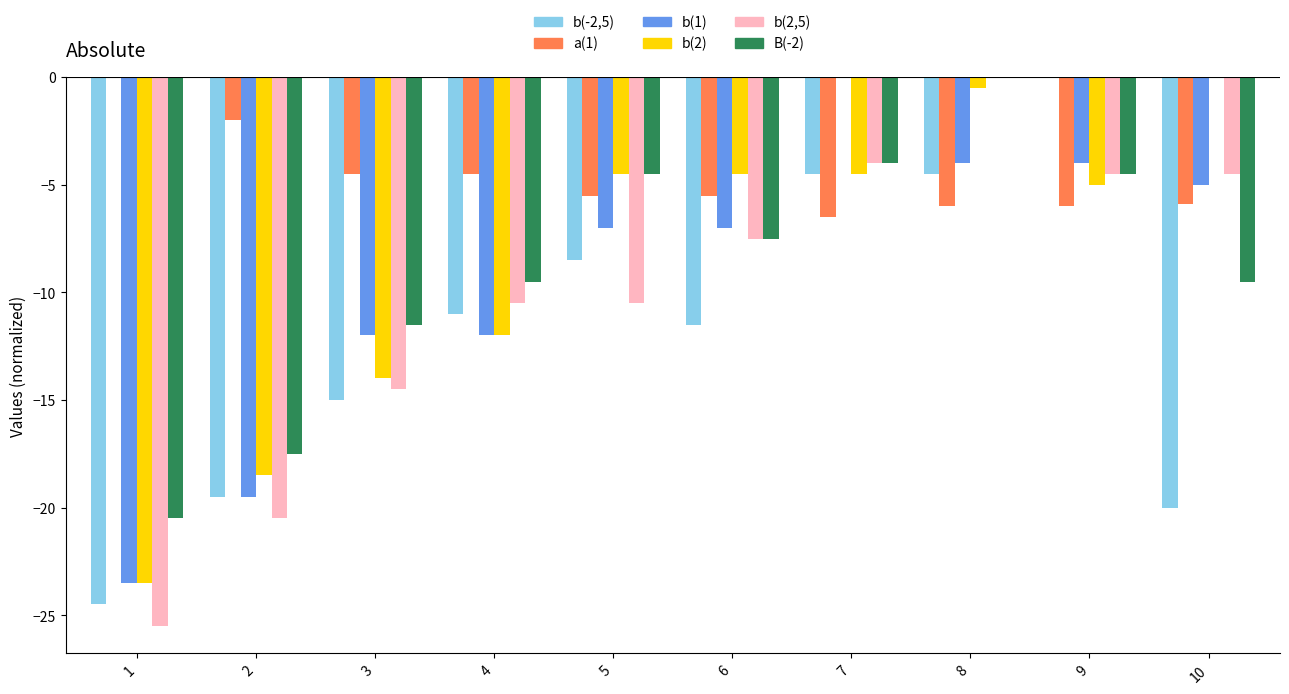

Which series has the largest range (max minus min)?

b(2,5)